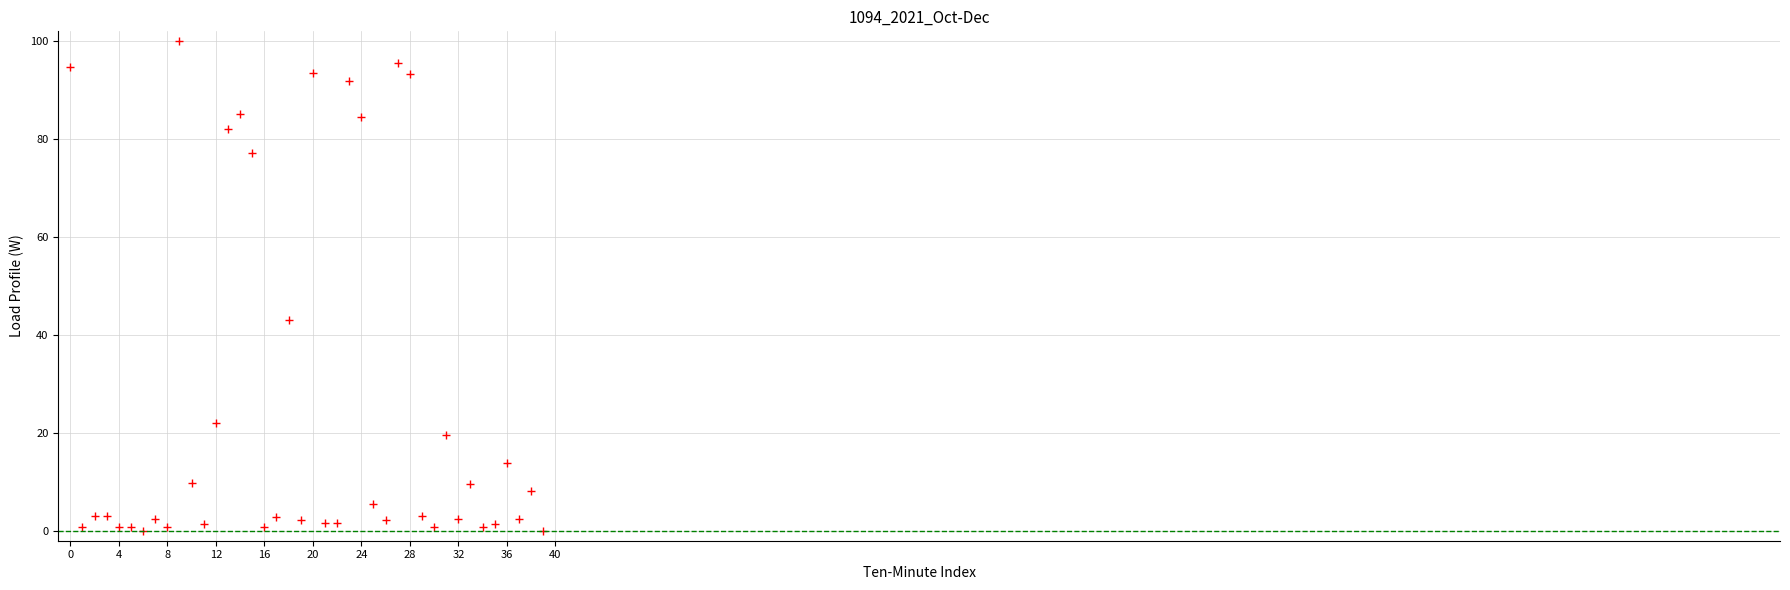

What Y value in the scatter plot is closest to 50?

43.0